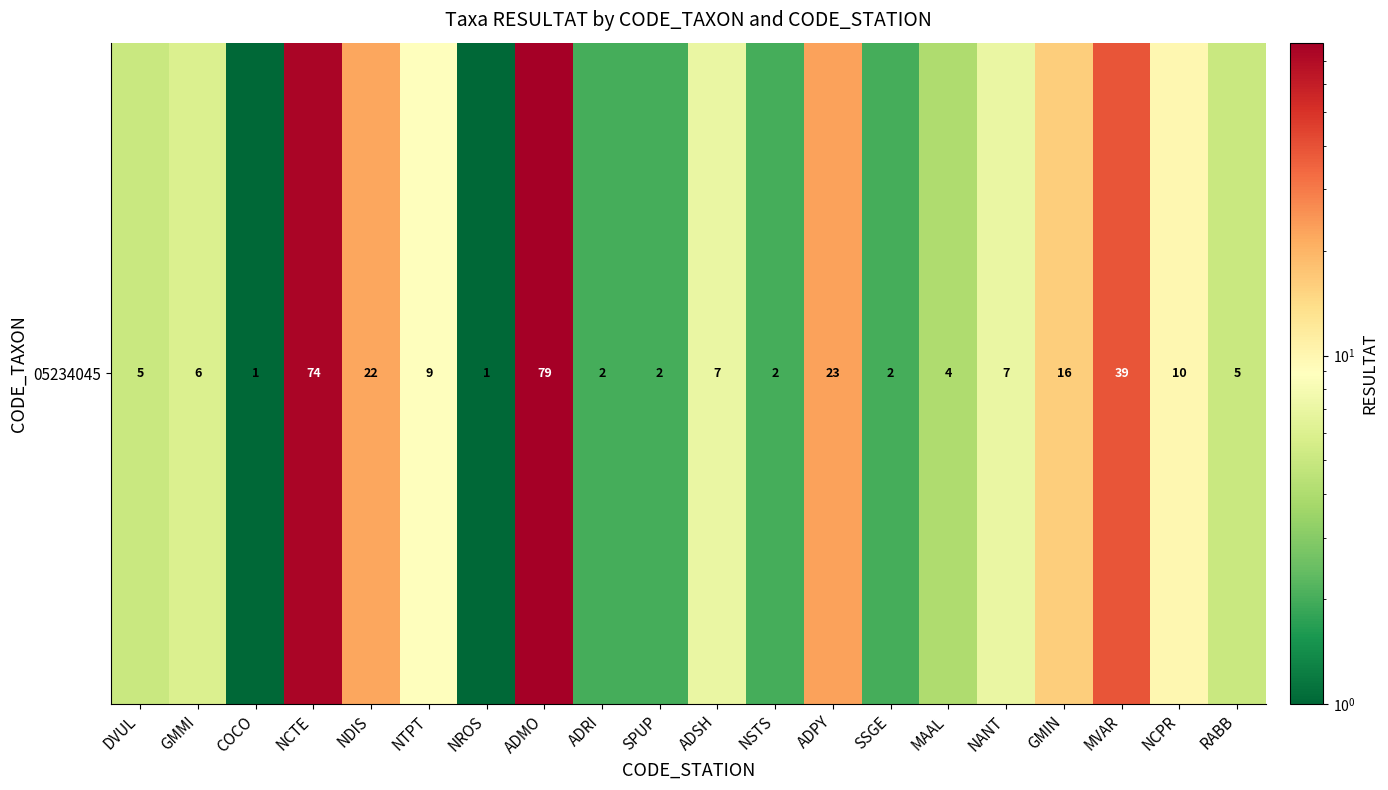

Reading right to left, extract all data points from this chart.

RABB=5	NCPR=10	MVAR=39	GMIN=16	NANT=7	MAAL=4	SSGE=2	ADPY=23	NSTS=2	ADSH=7	SPUP=2	ADRI=2	ADMO=79	NROS=1	NTPT=9	NDIS=22	NCTE=74	COCO=1	GMMI=6	DVUL=5